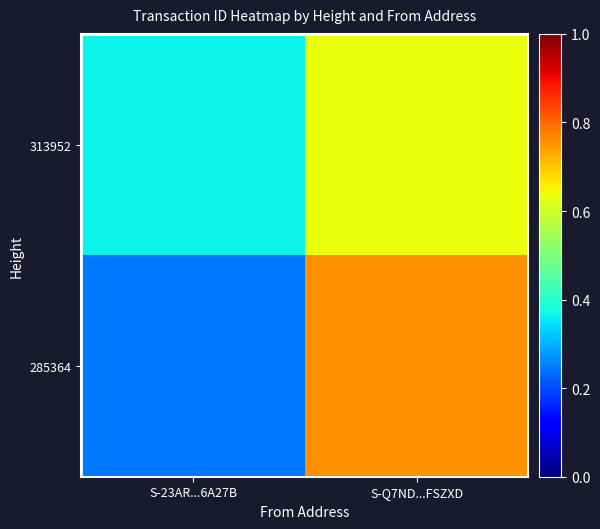

Which category has the highest value in the 313952 series?

S-Q7ND...FSZXD